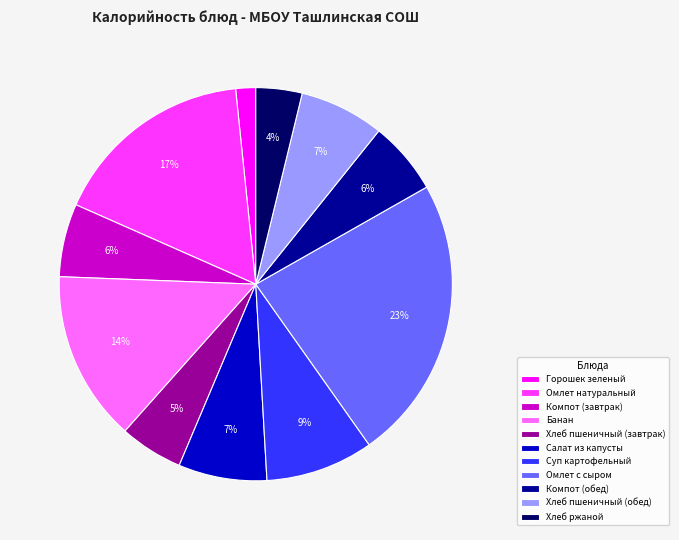

Is Компот (завтрак) the majority of the pie?

No